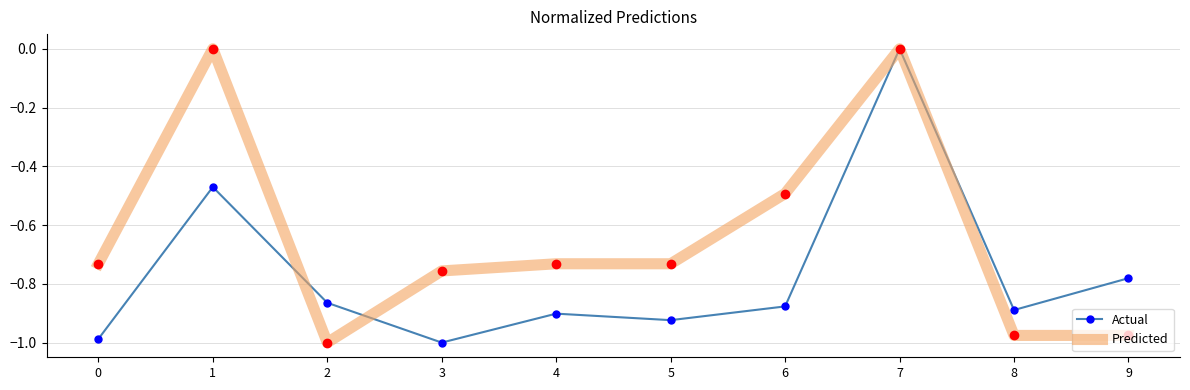

At 2, list the series in order from smallest to largest.

Predicted, Actual